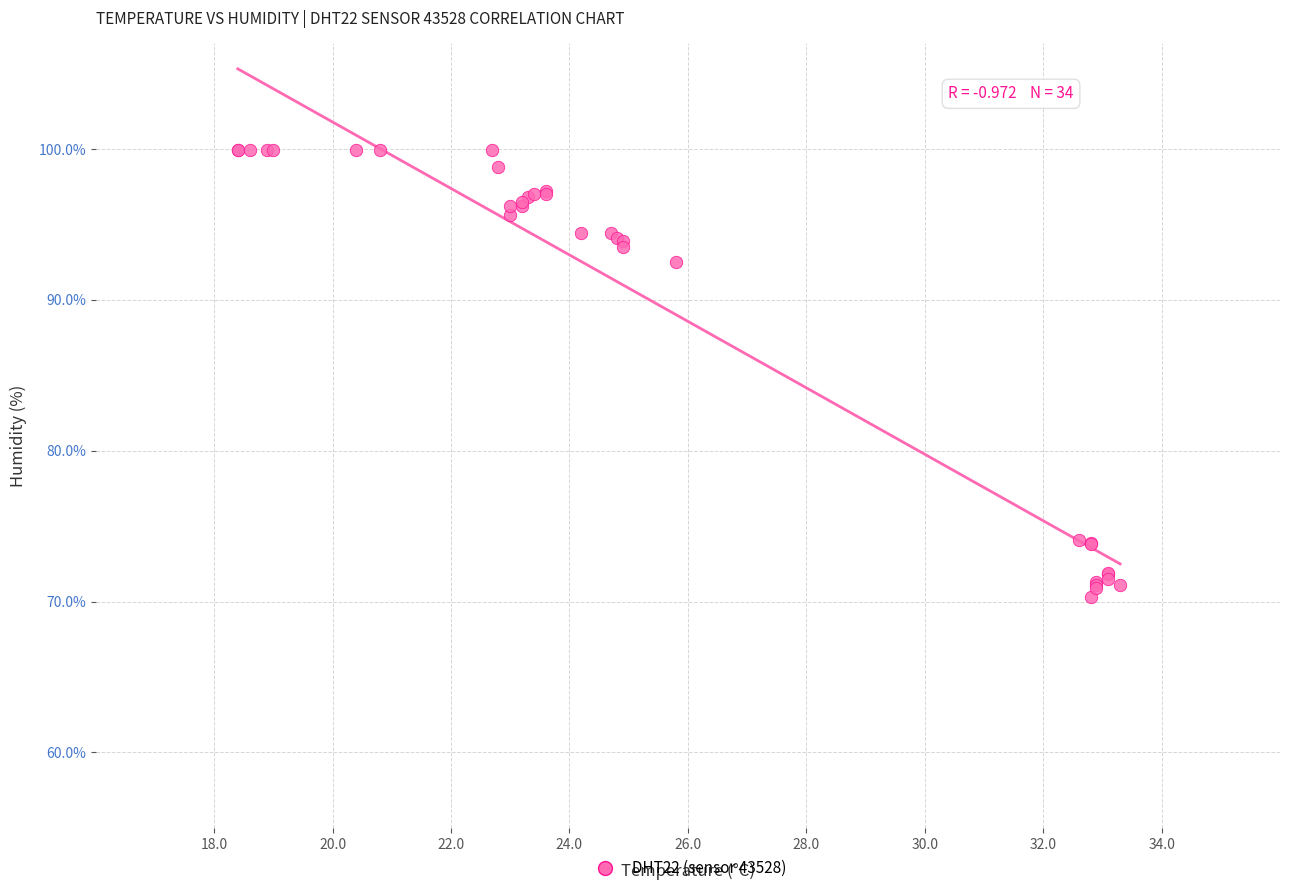

What Y value in the scatter plot is closest to 85?

92.5